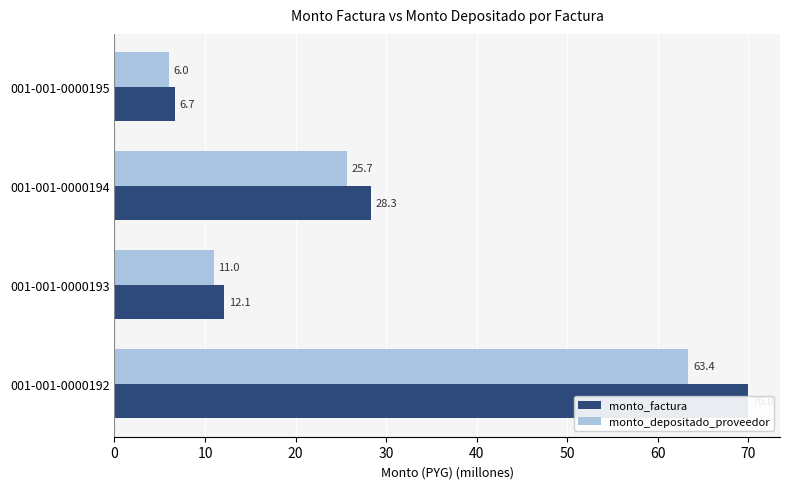

Rank the series by their average value, from lowest to highest.

monto_depositado_proveedor, monto_factura